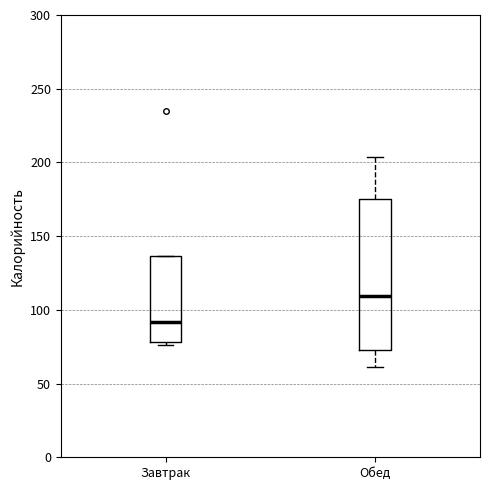

Comparing the boxes themselves (not the whiskers), which one is the tallest?

Обед